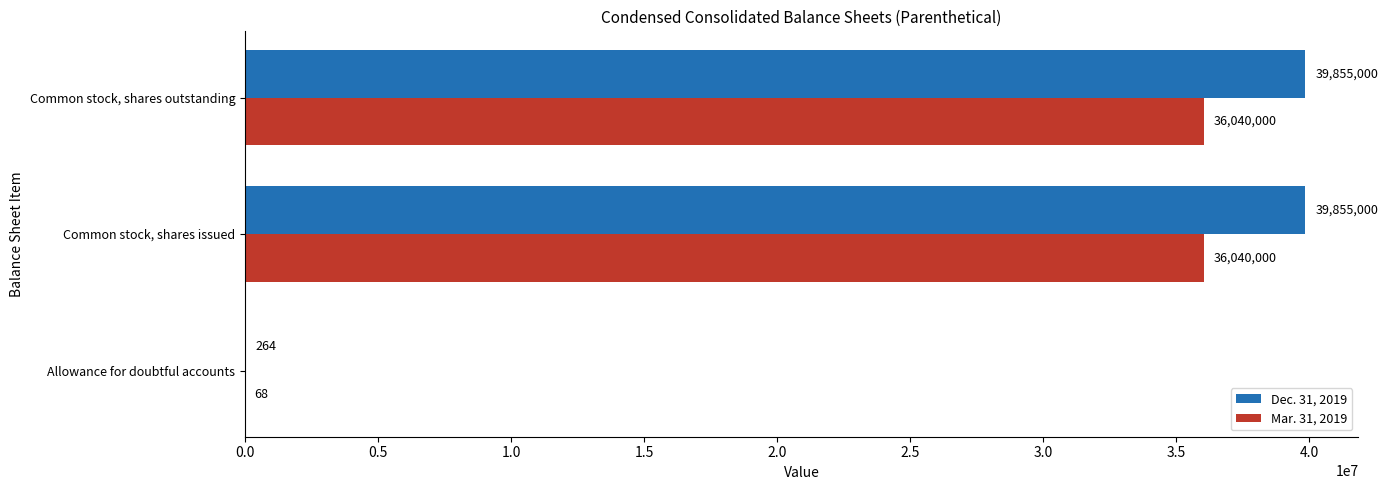

The Mar. 31, 2019 series shows 54314036 at Common stock, shares issued. True or false?

False